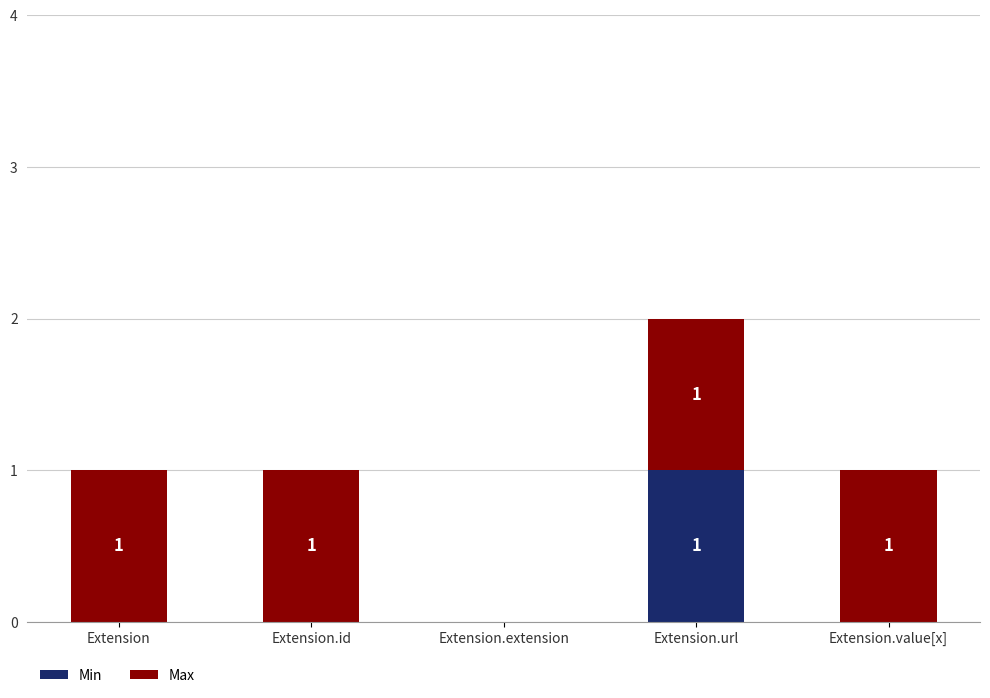

Reading left to right, transcribe the values for Min.

Extension=0	Extension.id=0	Extension.extension=0	Extension.url=1	Extension.value[x]=0